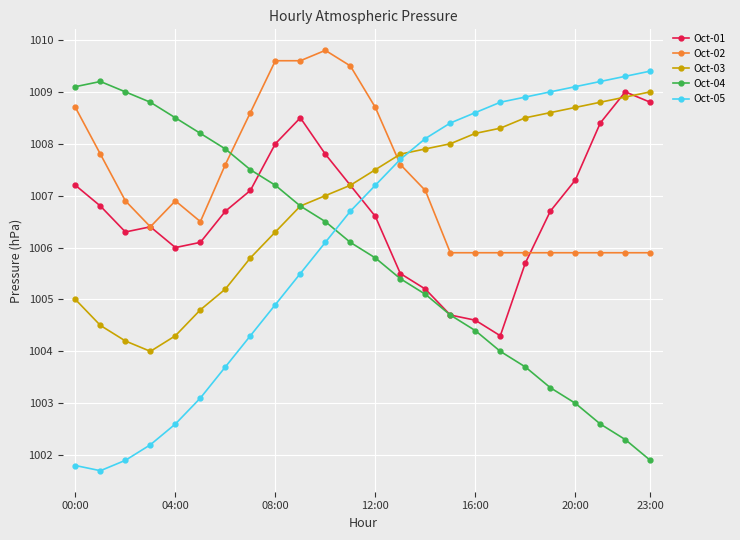

What is the value of the Oct-03 point at the 3rd from the left?

1004.2